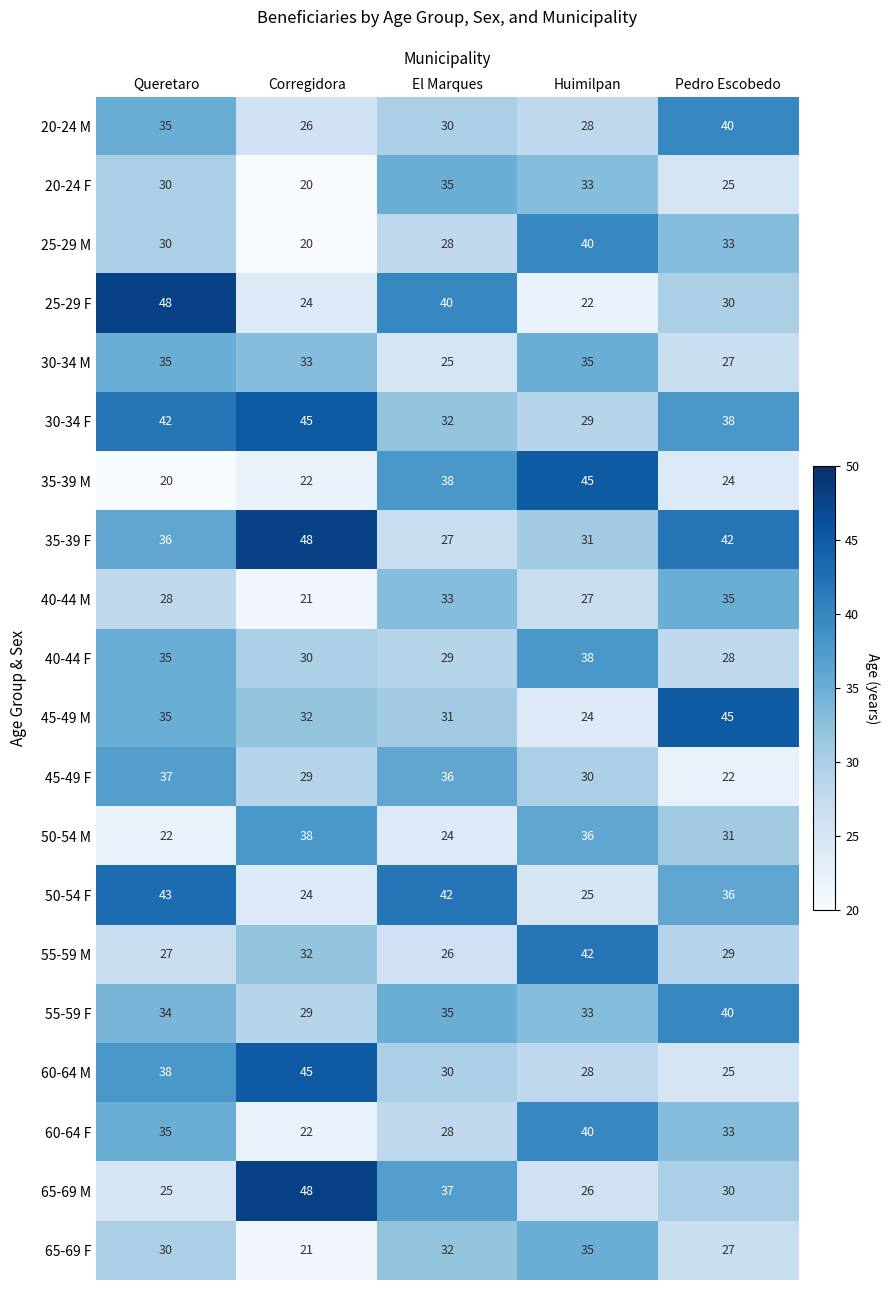

Count the number of data series in this chart.

20